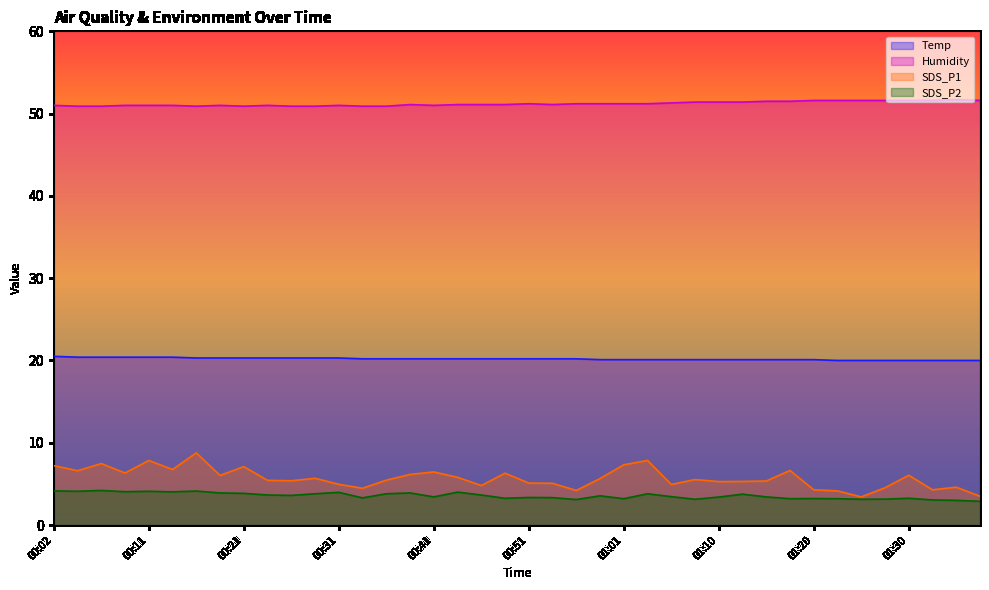

Between 01:06 and 00:34, which is larger?

00:34